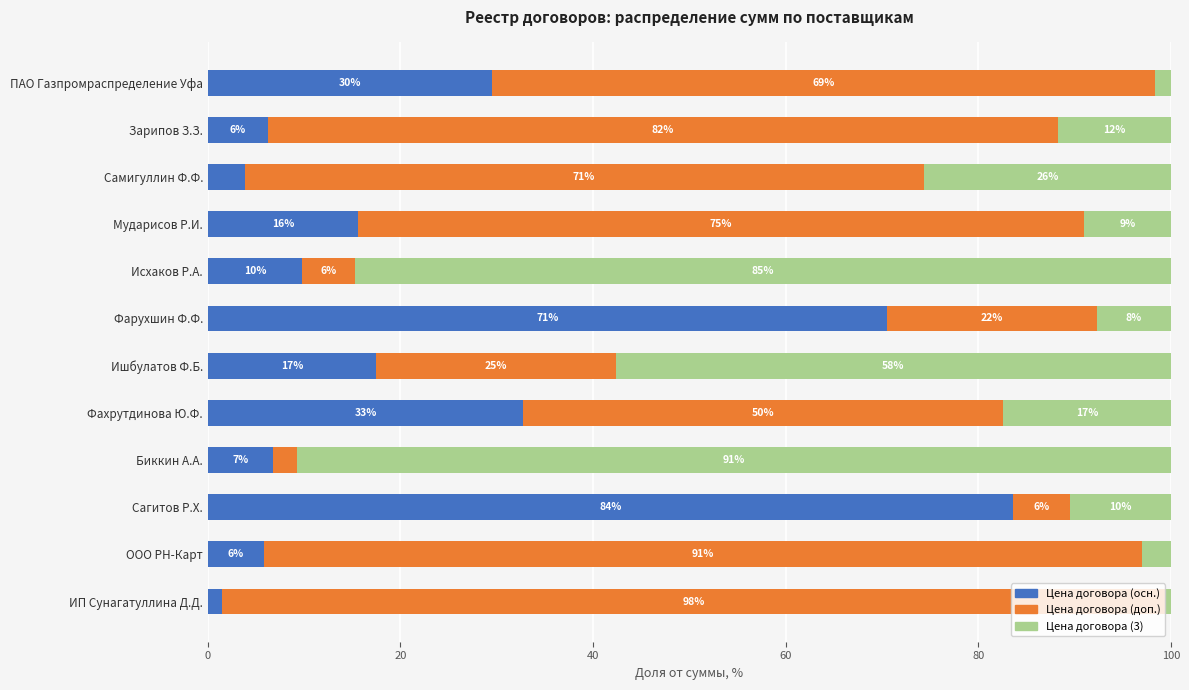

The Цена договора (осн.) series shows 10.7 at Мударисов Р.И.. True or false?

False